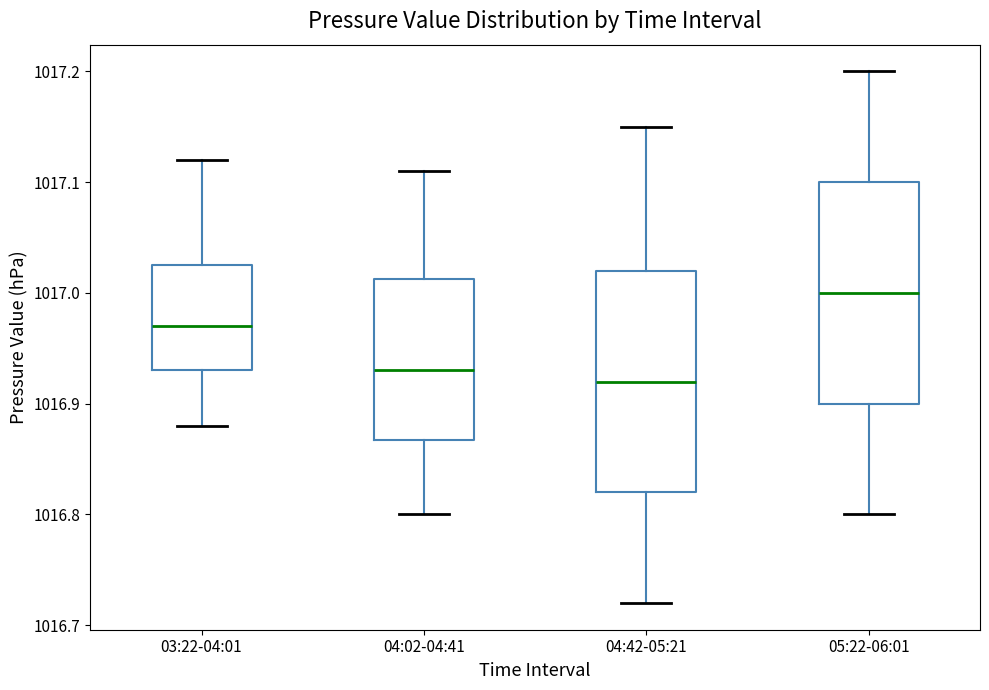

Reading left to right, read every box against the y-axis: the position of its median line, the range the box covers, and the ends of its whiskers. The values are not printed on the chart, so give them approximately, as read against the axis.

03:22-04:01: median 1016.97, box 1016.93 to 1017.03, whiskers 1016.88 to 1017.12
04:02-04:41: median 1016.93, box 1016.87 to 1017.01, whiskers 1016.80 to 1017.11
04:42-05:21: median 1016.92, box 1016.82 to 1017.02, whiskers 1016.72 to 1017.15
05:22-06:01: median 1017.00, box 1016.90 to 1017.10, whiskers 1016.80 to 1017.20